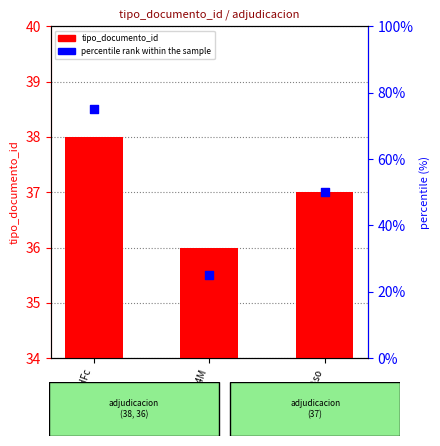

Which series contains the lowest Y value?

percentile rank within the sample